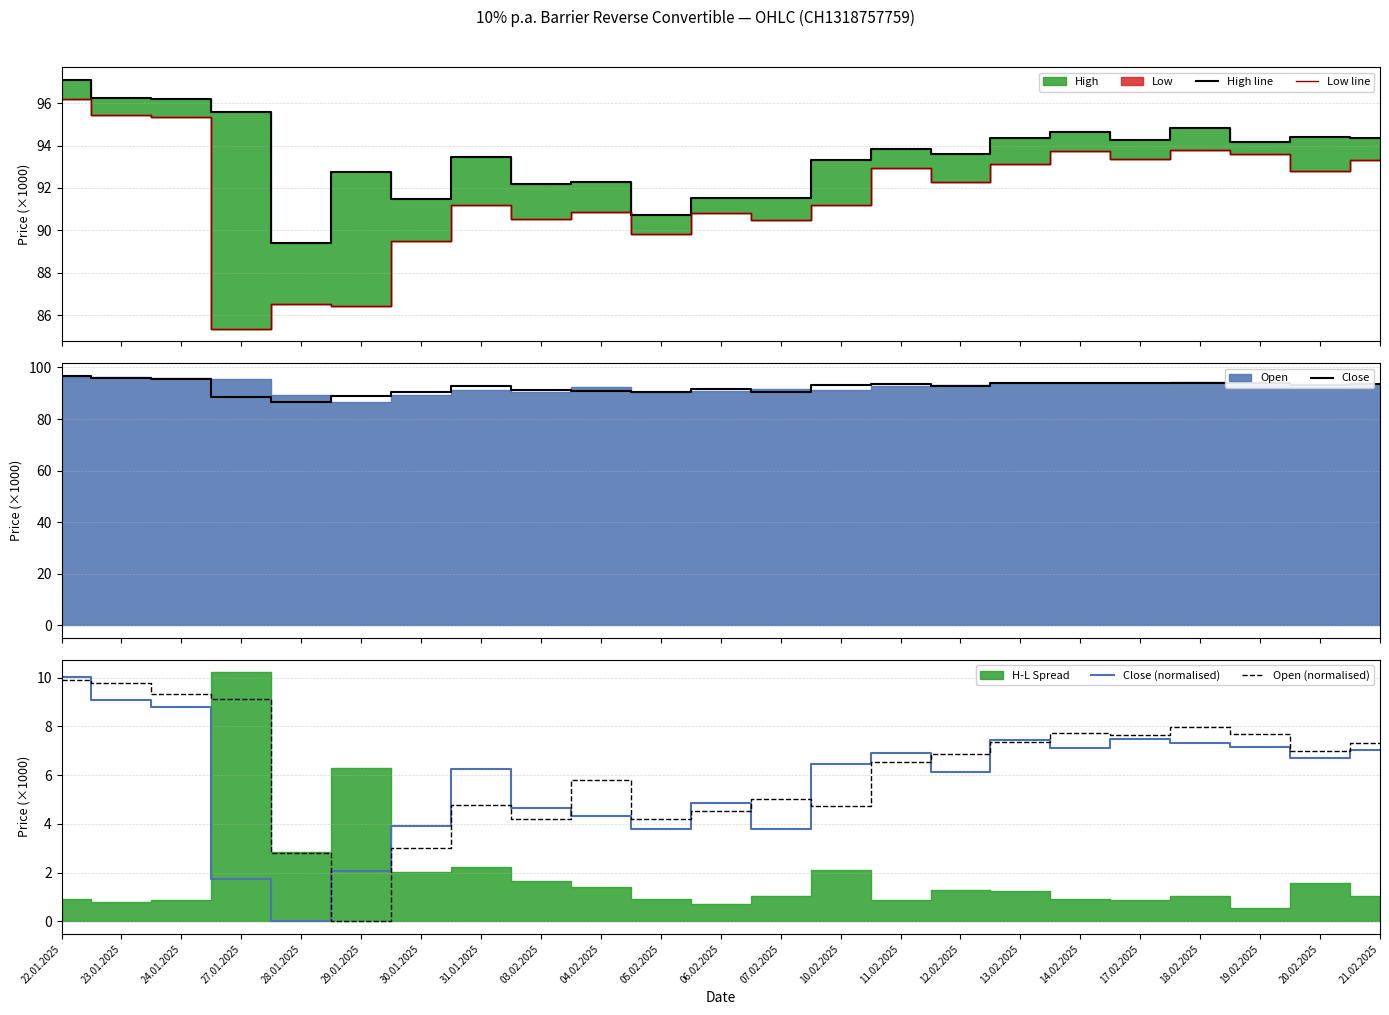

Which category has the highest value in the Close series?

22.01.2025